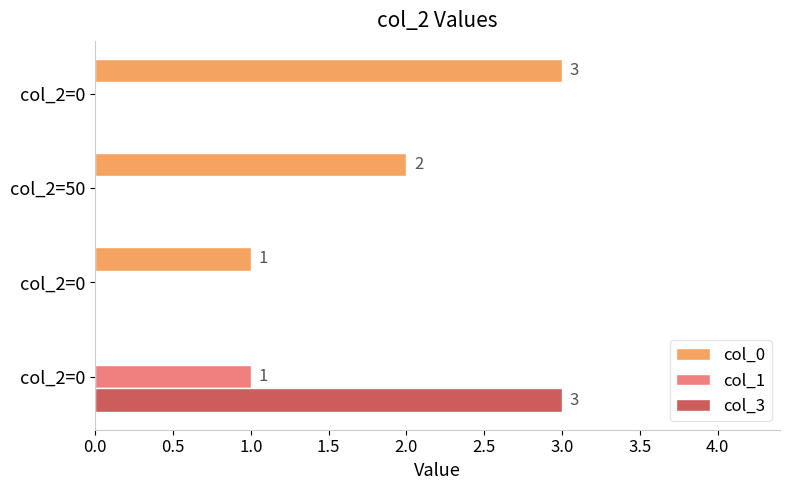

What are all the series names shown in the legend?

col_0, col_1, col_3